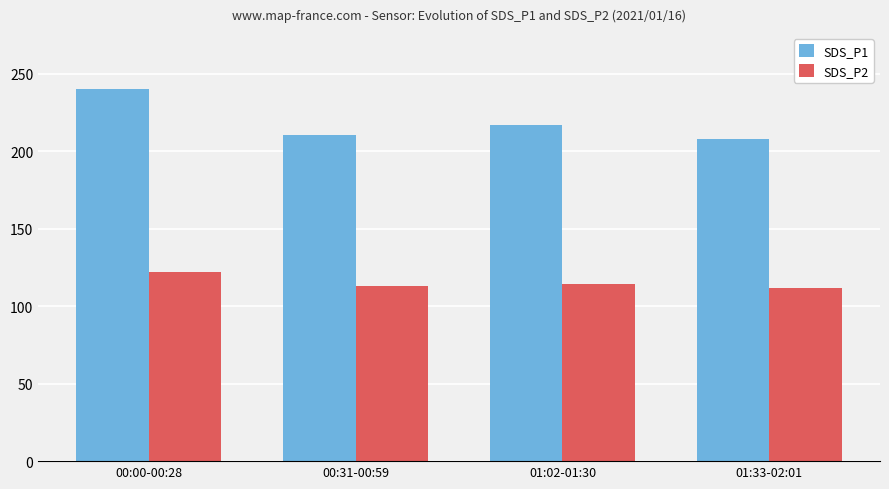

At which label does SDS_P2 first exceed 114?

00:00-00:28